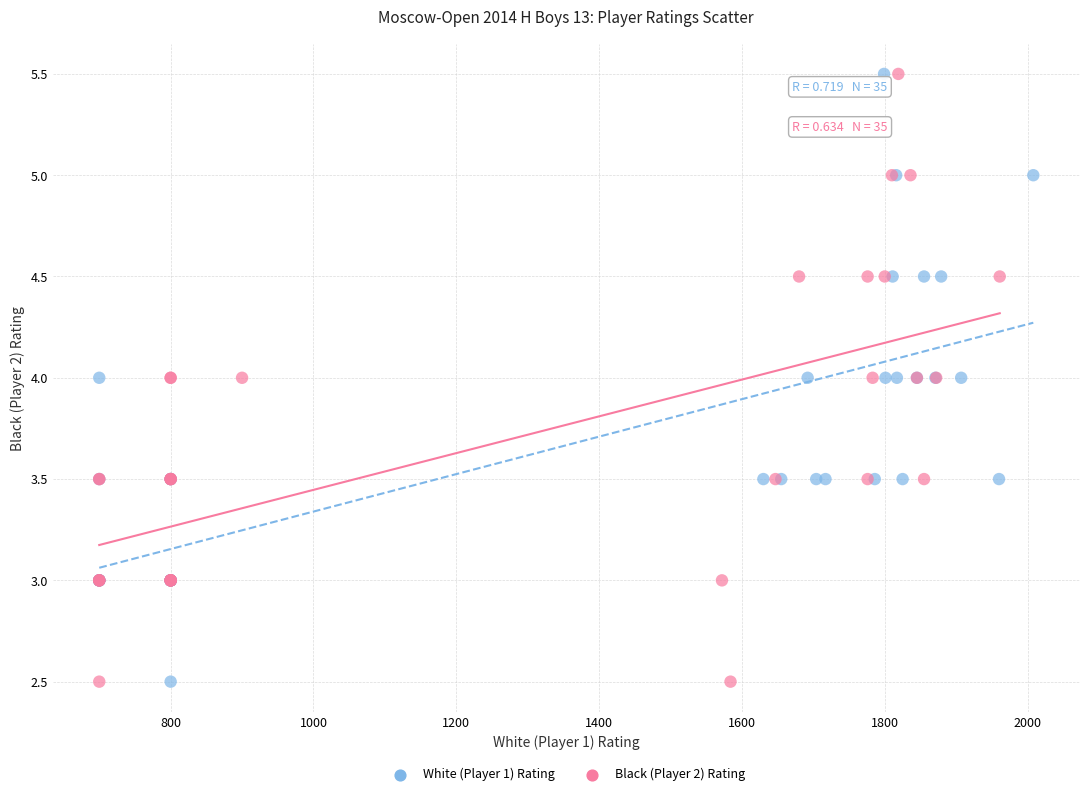

What are all the series names shown in the legend?

White (Player 1) Rating, Black (Player 2) Rating